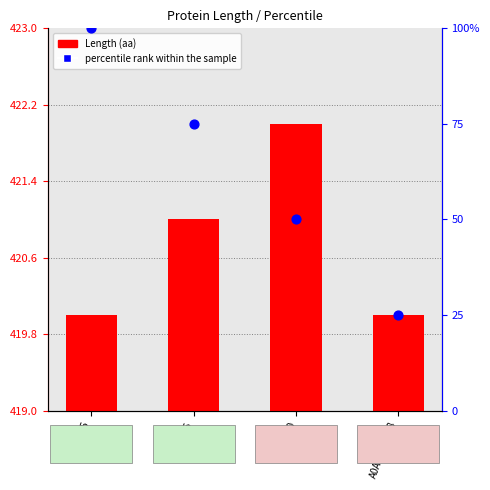

What are all the series names shown in the legend?

Length, percentile rank within the sample